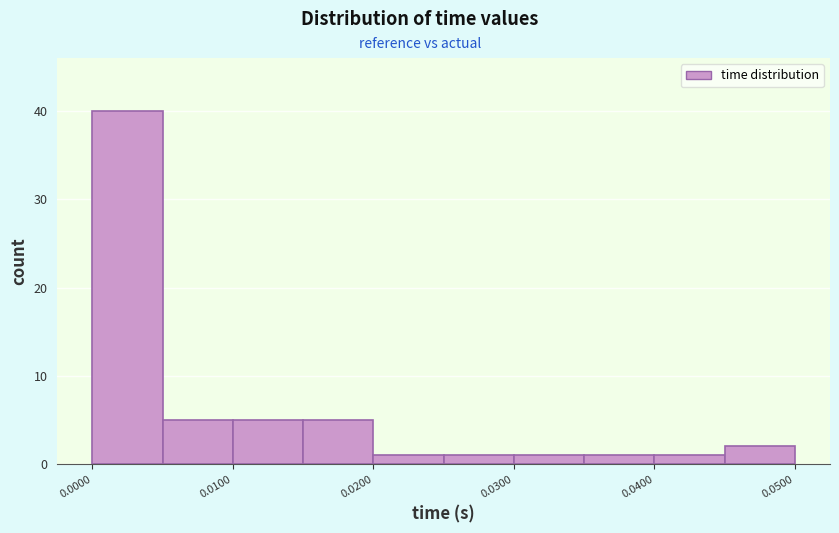

Reading left to right, list every bar in this chart as the range it spans on the x-axis followed by its height. The values are not printed on the chart, so give them approximately, as read against the axis.

0.000 to 0.005: 40
0.005 to 0.010: 5
0.010 to 0.015: 5
0.015 to 0.020: 5
0.020 to 0.025: 1
0.025 to 0.030: 1
0.030 to 0.035: 1
0.035 to 0.040: 1
0.040 to 0.045: 1
0.045 to 0.050: 2